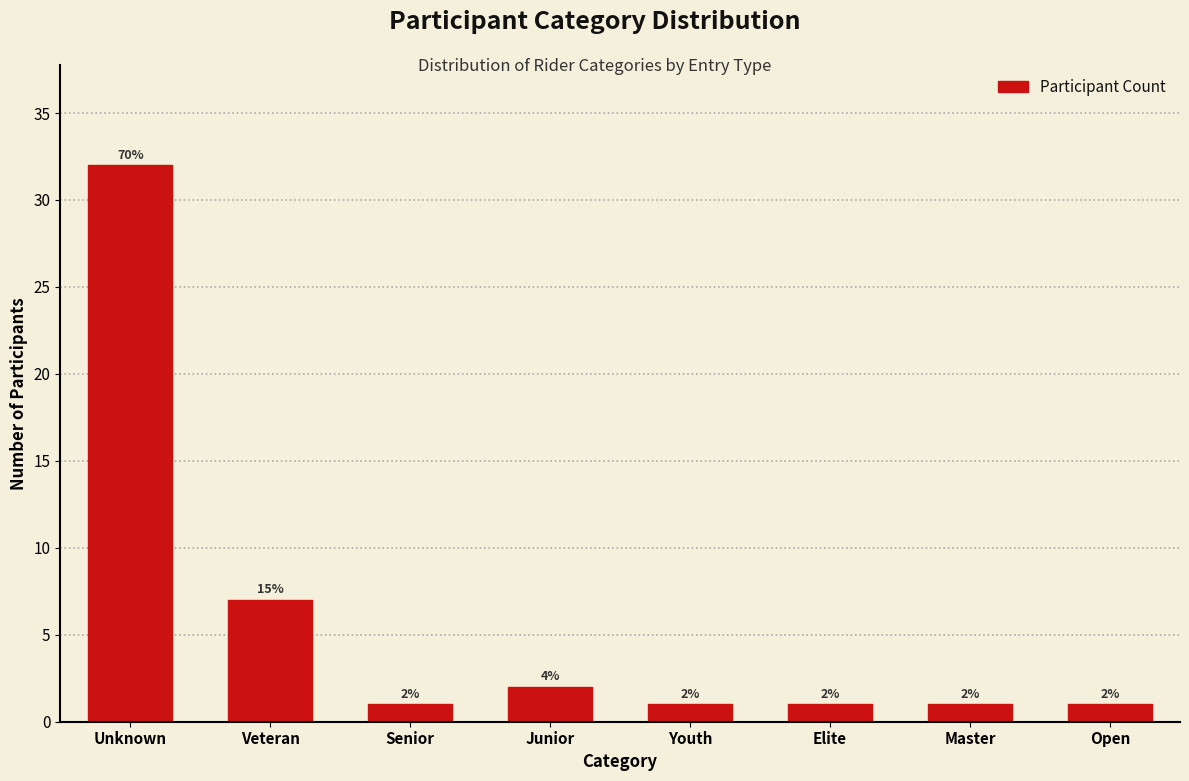

Reading left to right, extract all data points from this chart.

Unknown=32	Veteran=7	Senior=1	Junior=2	Youth=1	Elite=1	Master=1	Open=1